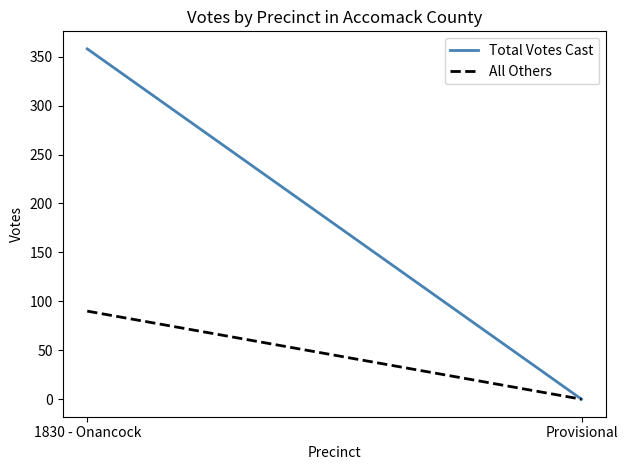

Reading left to right, what are all the values shown in this chart?

Total Votes Cast: 1830 - Onancock=358	Provisional=0
All Others: 1830 - Onancock=90	Provisional=0